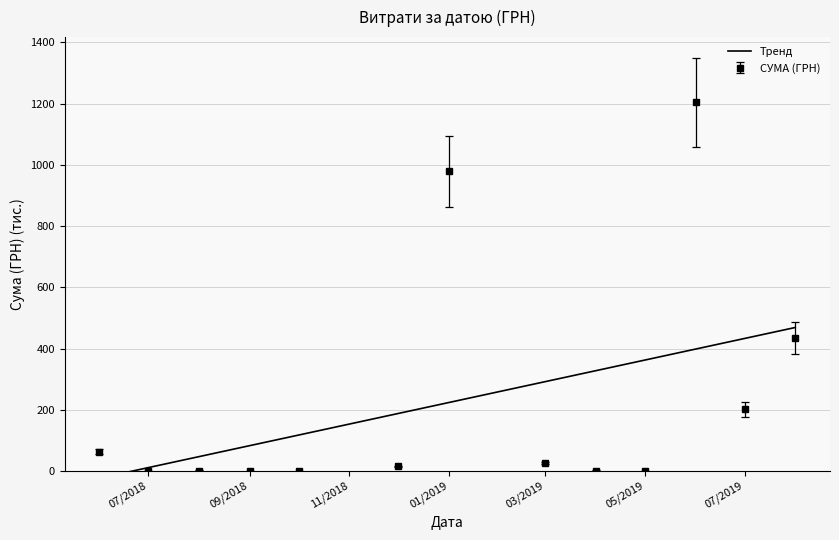

How many data points does each series have?

13